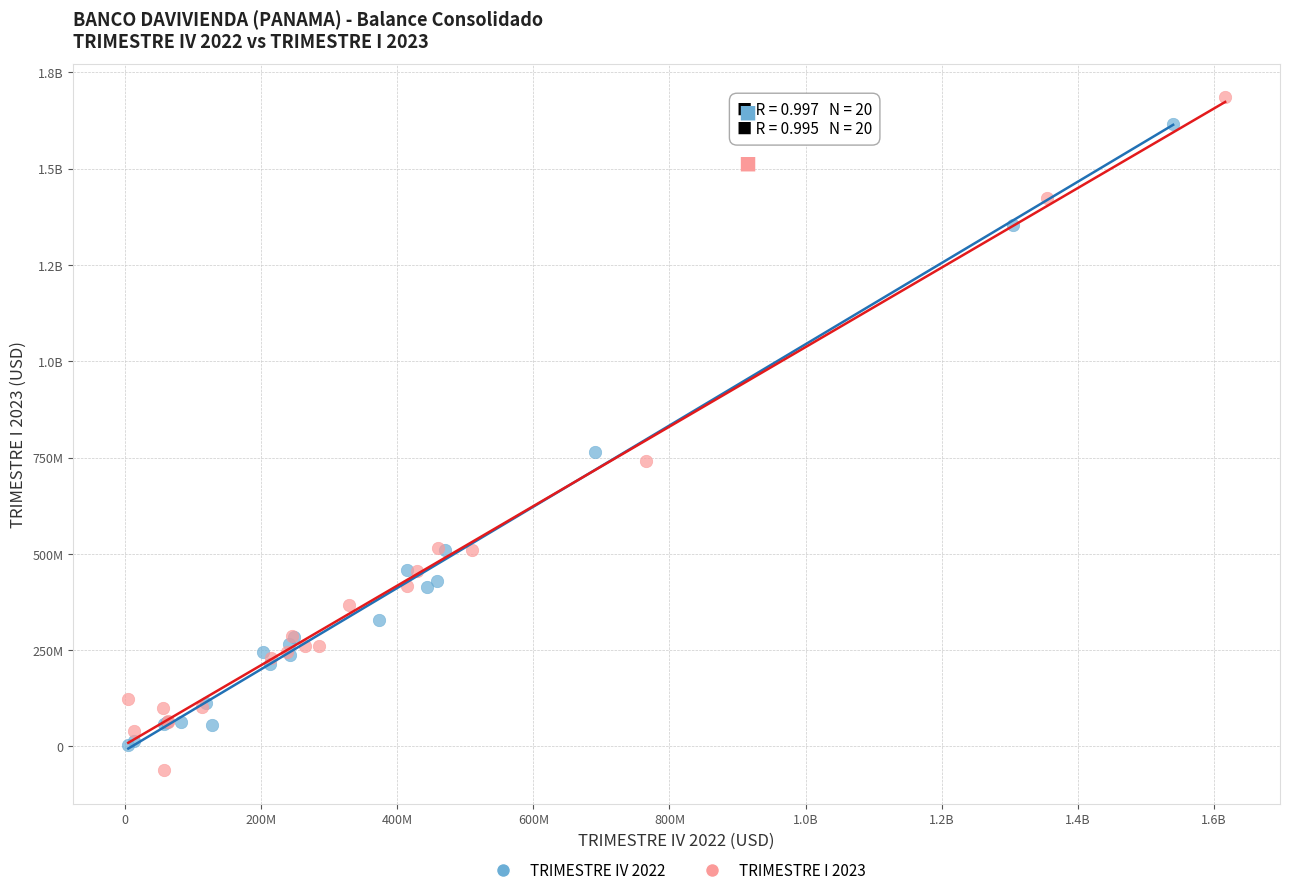

What are all the series names shown in the legend?

TRIMESTRE IV 2022, TRIMESTRE I 2023